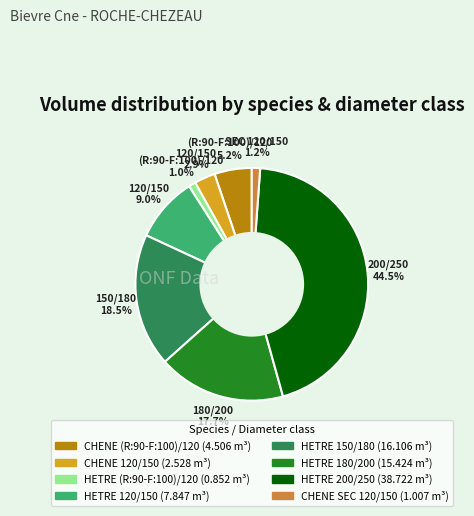

To the nearest percent, what is the average slice percentage?

12%